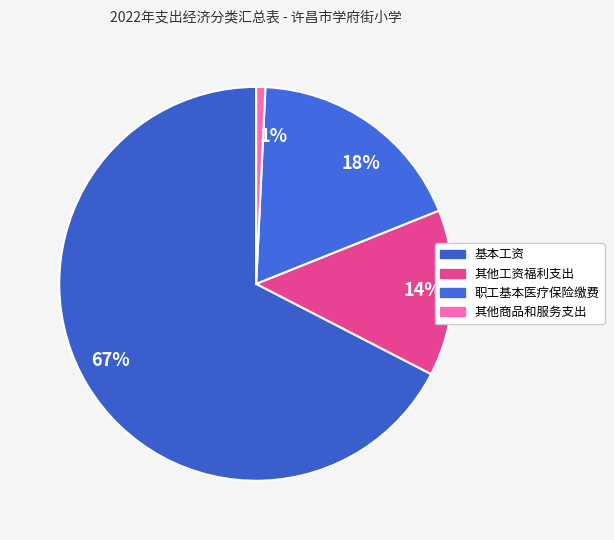

Count the number of slices in the pie.

4